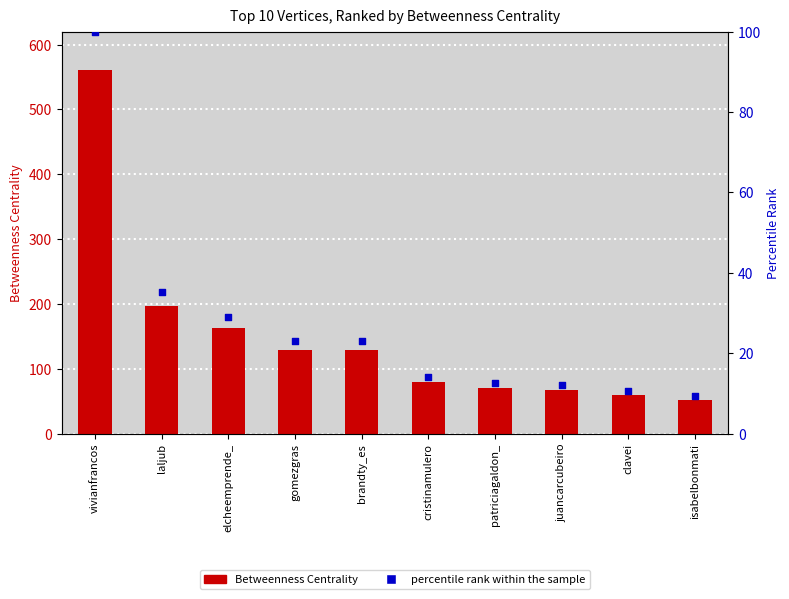

Which series reaches the maximum Y coordinate?

Betweenness Centrality